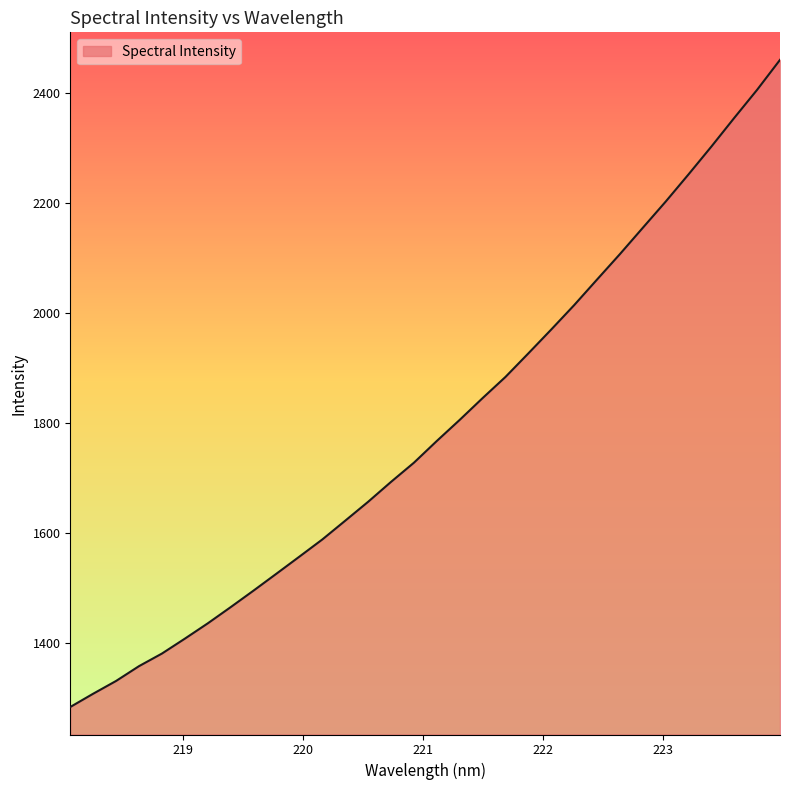

What is the greatest value displayed?

2460.1